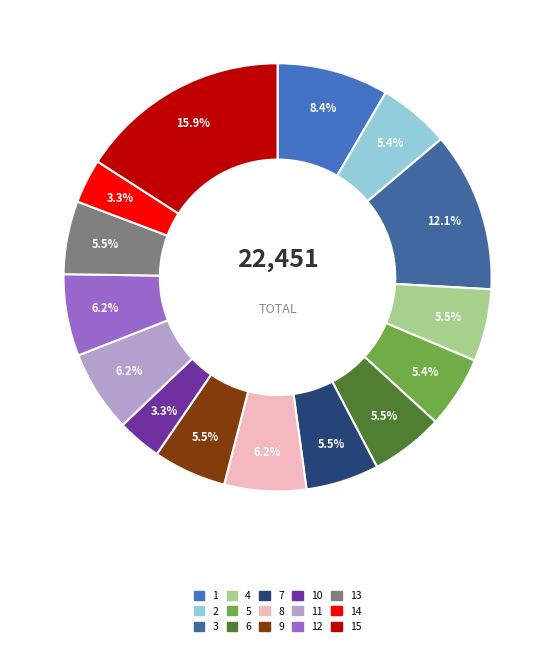

How many segments does this pie chart have?

15